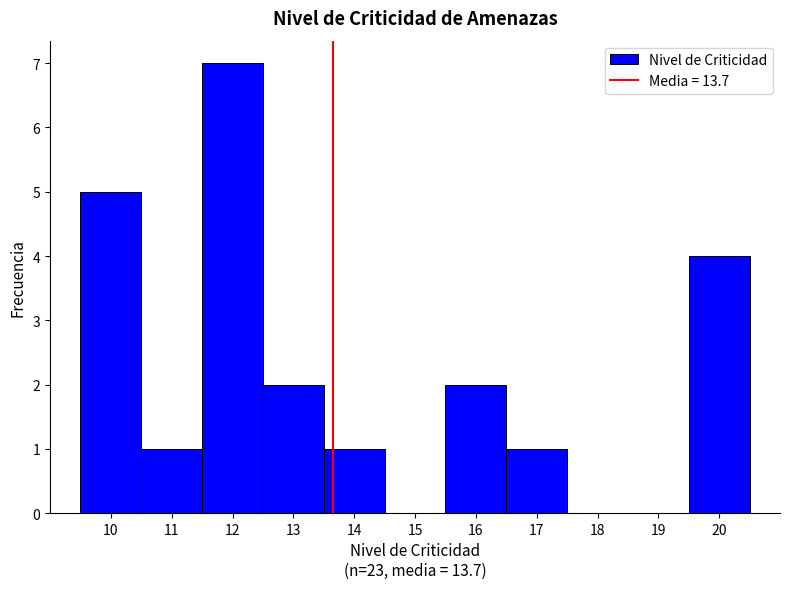

What is the height of the bar covering 12.5 to 13.5 on the x-axis? The values are not printed on the chart, so give them approximately, as read against the axis.

2